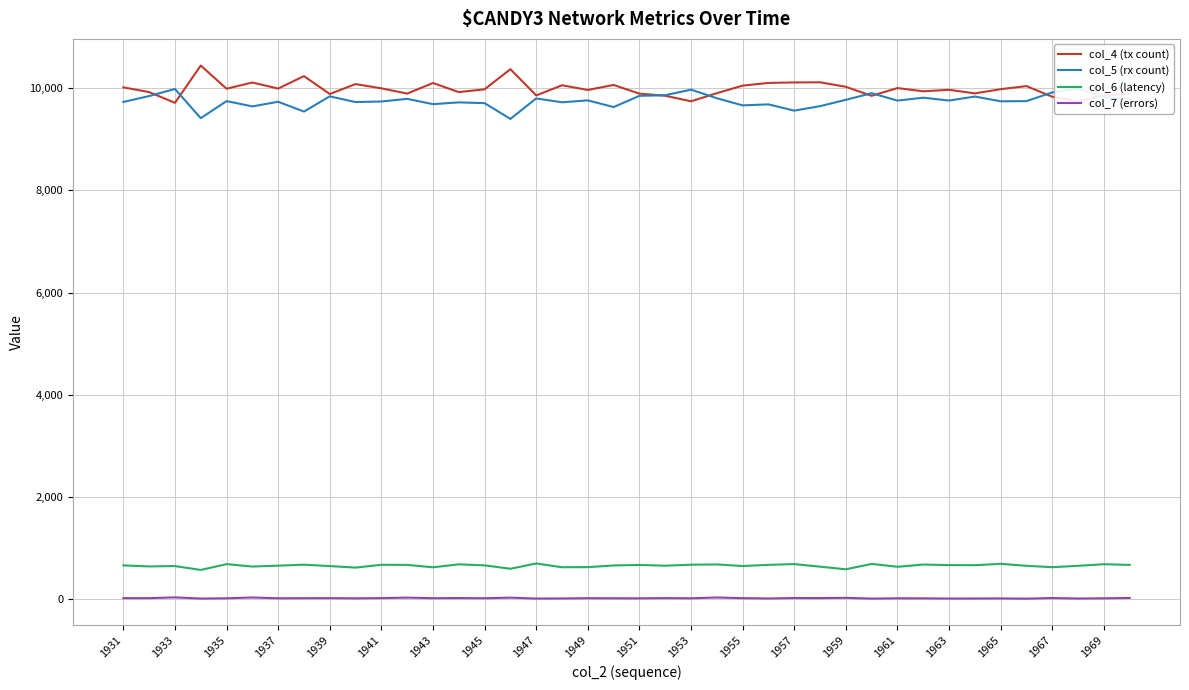

What is the difference between the second highest and minimum values in the col_4 (tx count) series?

659